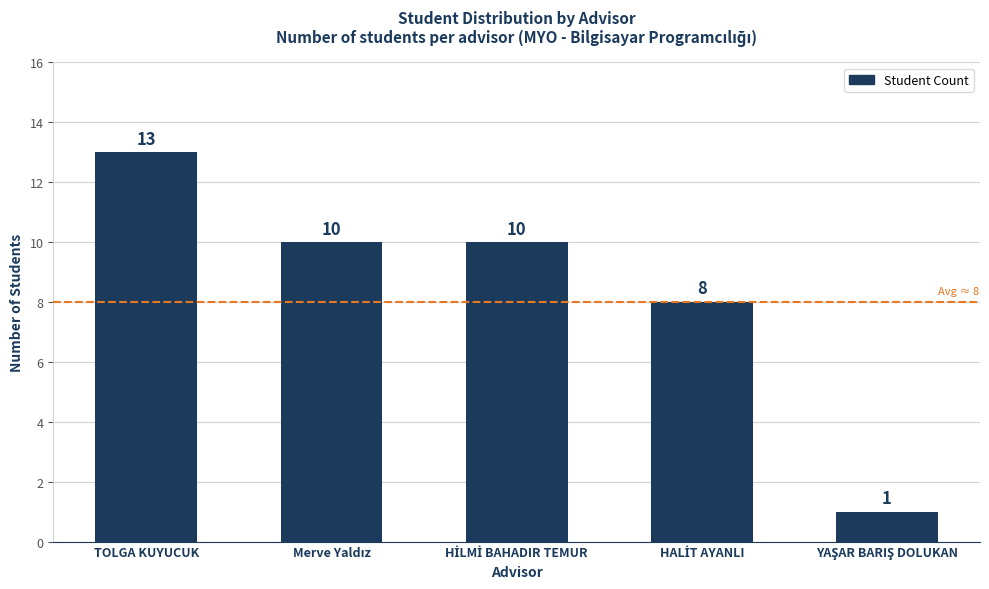

At which category does the chart reach its peak across all series?

TOLGA KUYUCUK